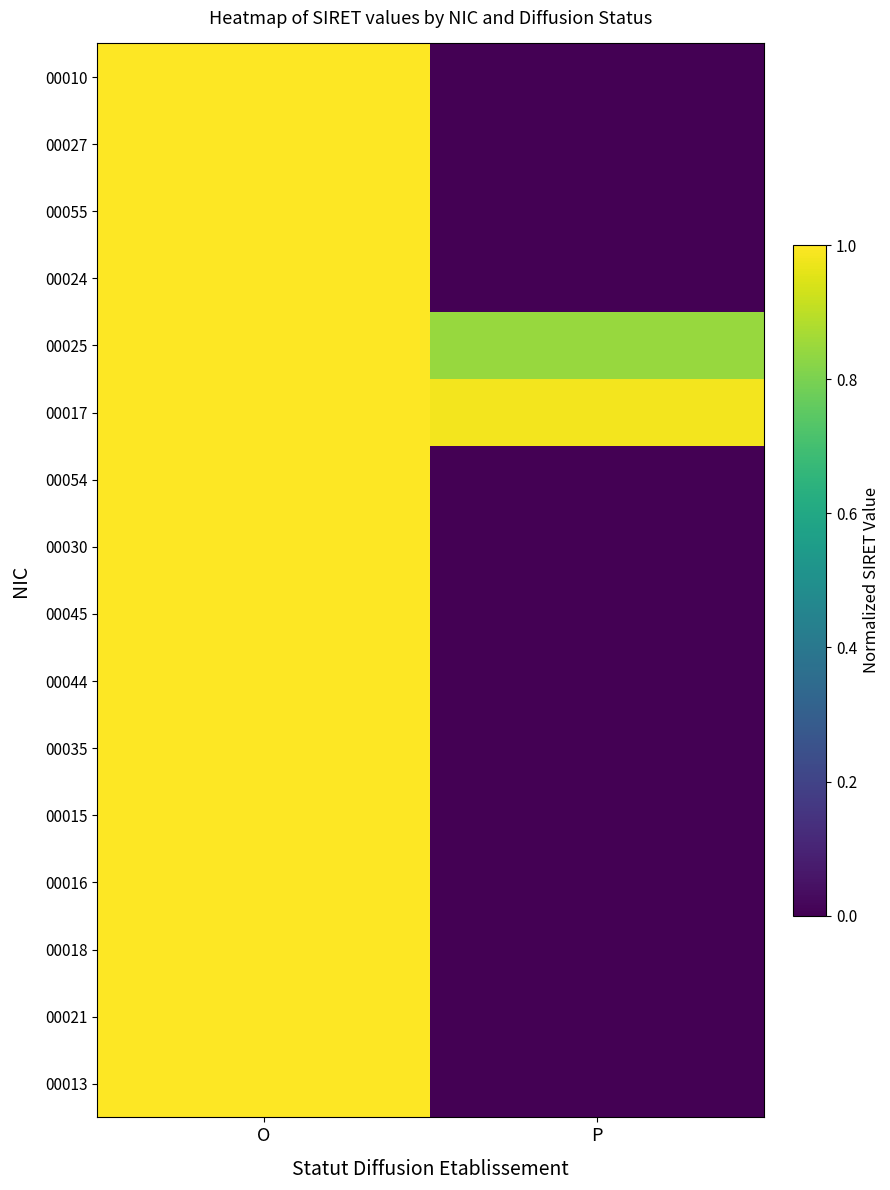

Reading left to right, transcribe all the data shown in this chart.

00013: O=1.0	P=0.0
00021: O=1.0	P=0.0
00018: O=1.0	P=0.0
00016: O=1.0	P=0.0
00015: O=1.0	P=0.0
00035: O=1.0	P=0.0
00044: O=1.0	P=0.0
00045: O=1.0	P=0.0
00030: O=1.0	P=0.0
00054: O=1.0	P=0.0
00017: O=1.0	P=1.0
00025: O=1.0	P=0.8
00024: O=1.0	P=0.0
00055: O=1.0	P=0.0
00027: O=1.0	P=0.0
00010: O=1.0	P=0.0